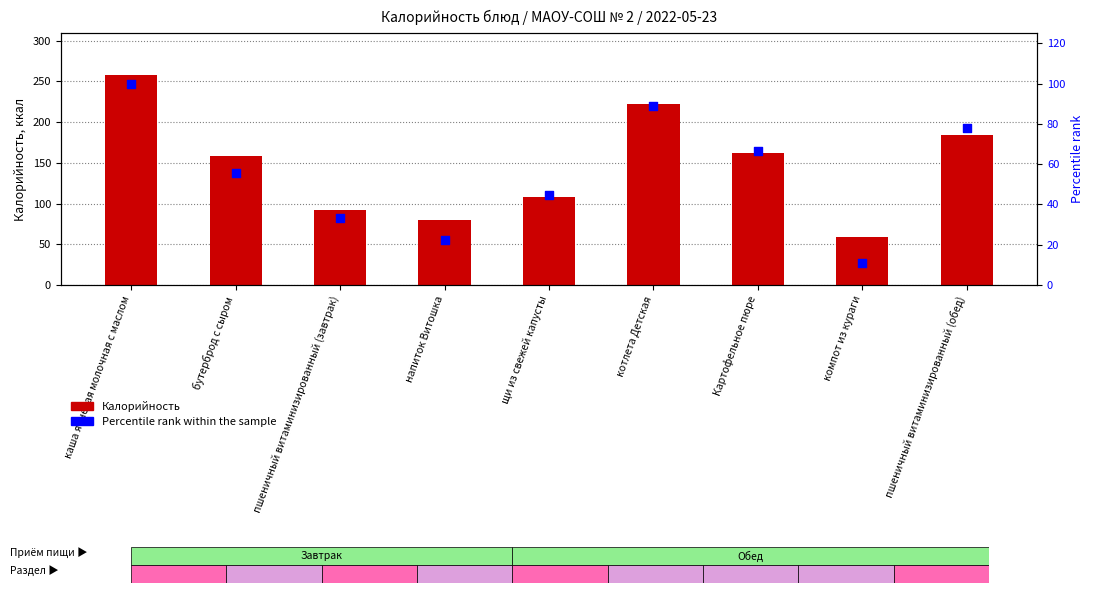

Which series has the largest total across all categories?

Калорийность